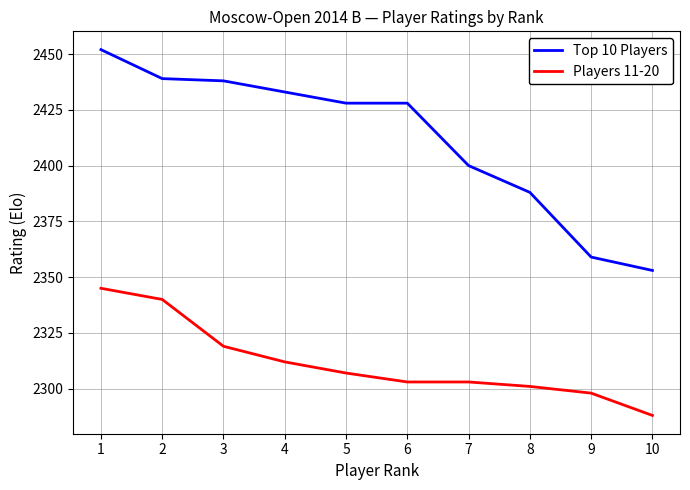

What is the total value across all series at 6?

4731